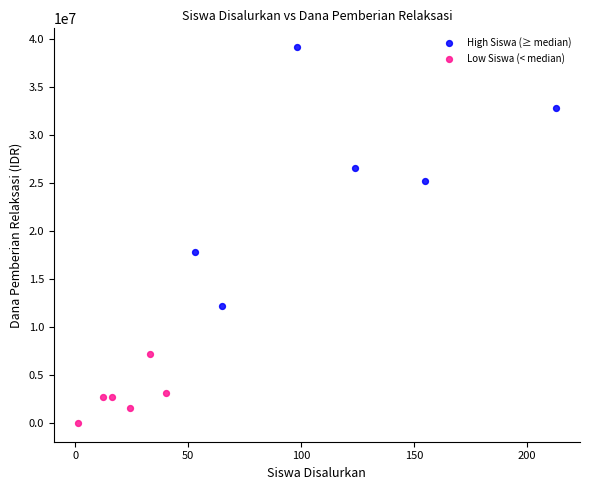

Which series contains the highest Y value?

High Siswa (≥ median)